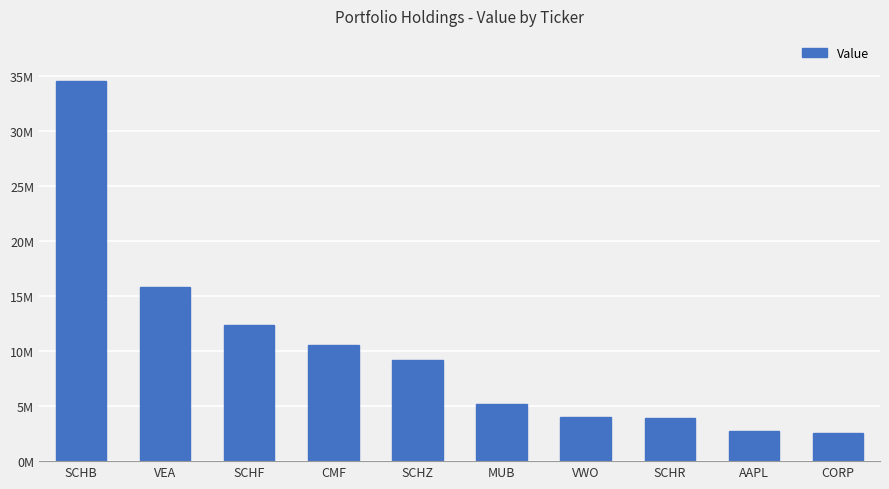

What is the value of the 4th bar from the left?

10553257